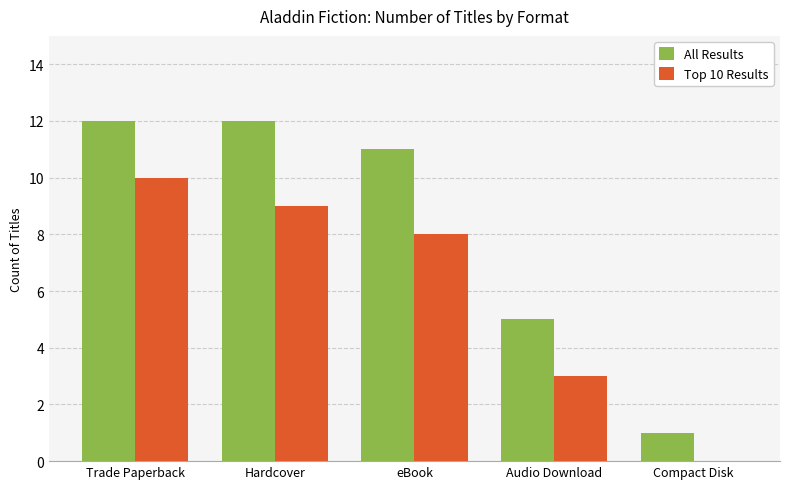

Between Trade Paperback and Hardcover, which series saw the biggest shift?

Top 10 Results